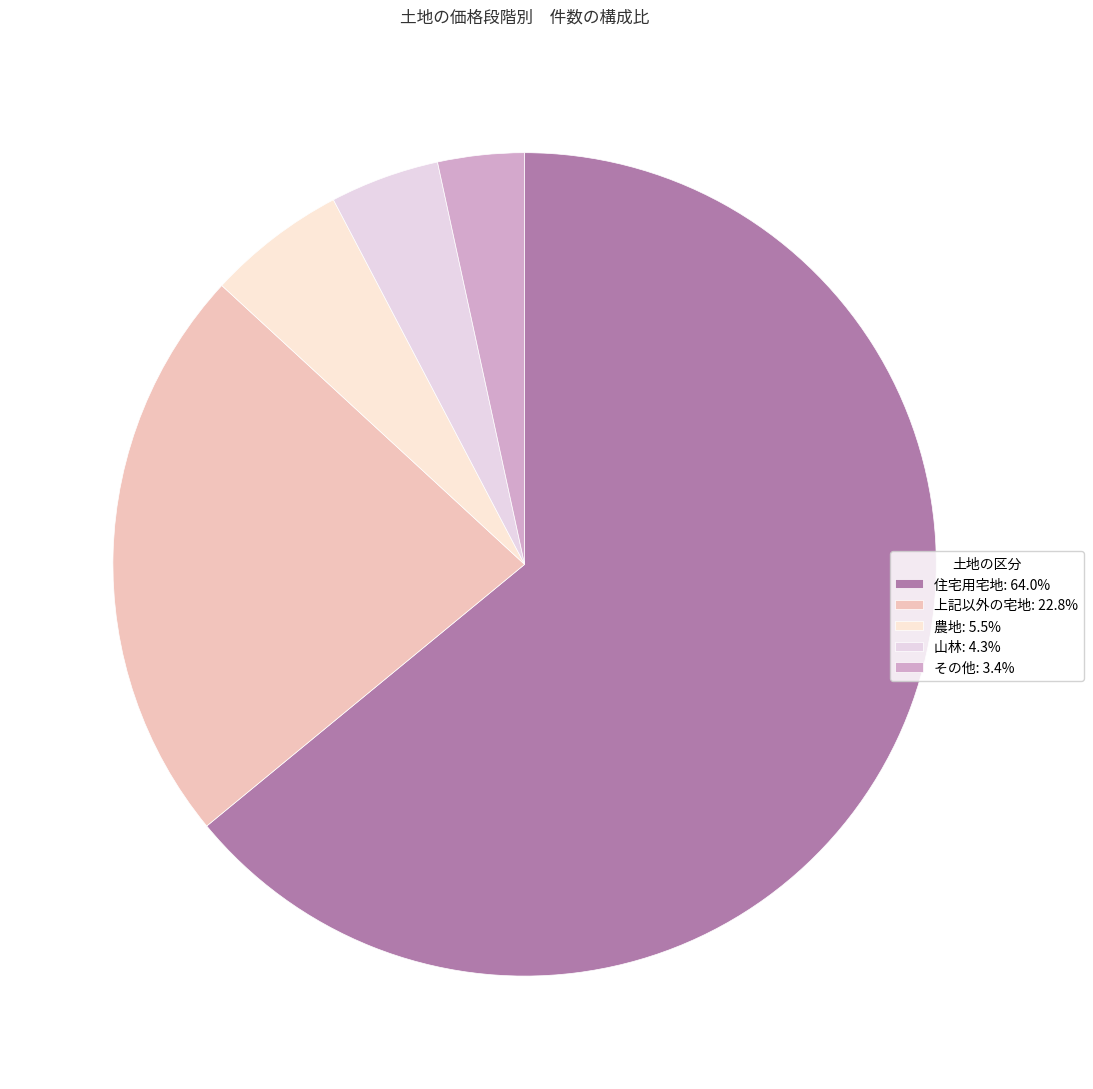

Is it true that 農地 is 5% of the pie?

True